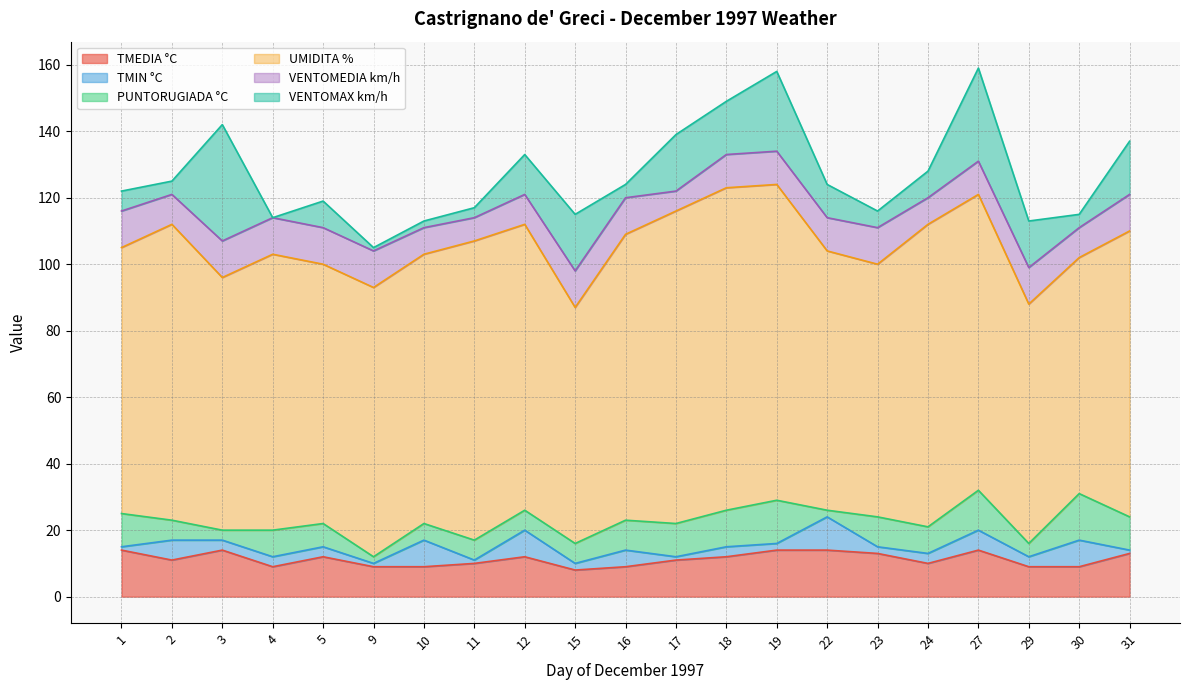

Between 24 and 31, which is larger?

31